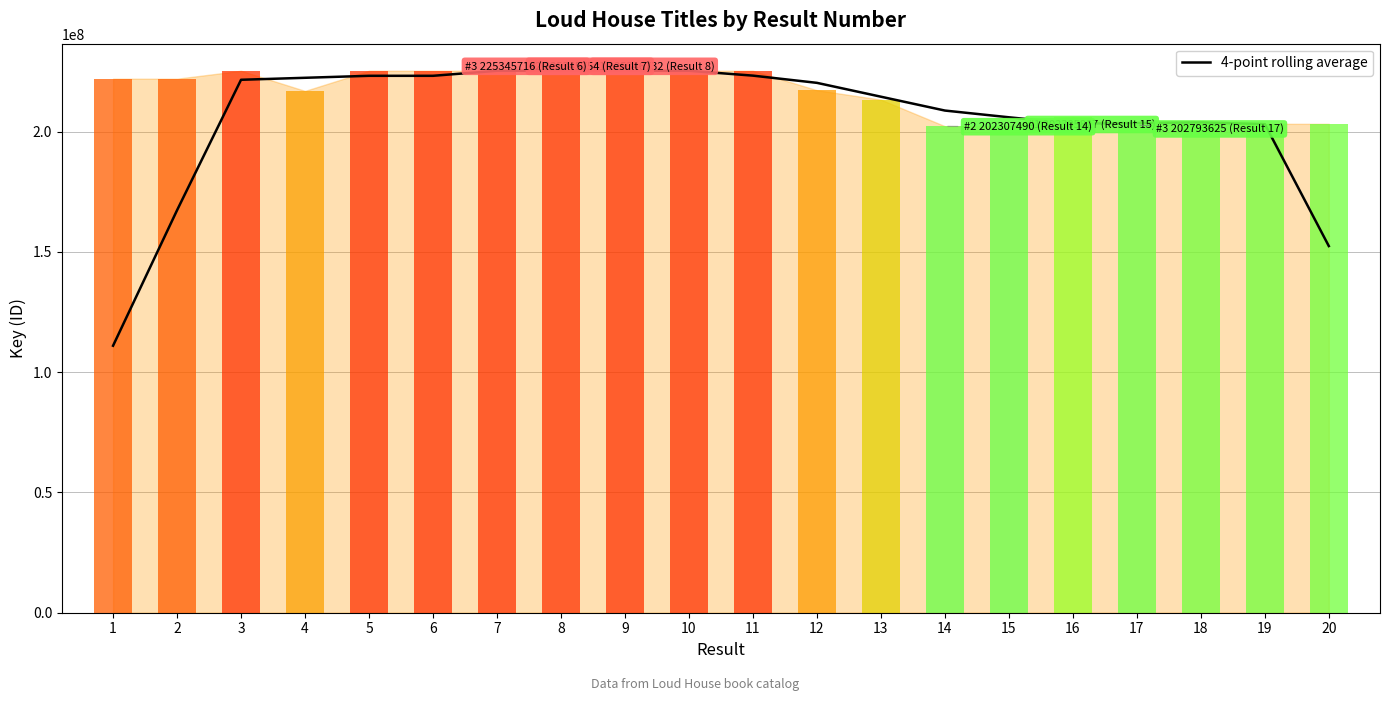

Which label corresponds to the smallest value in the chart?

1